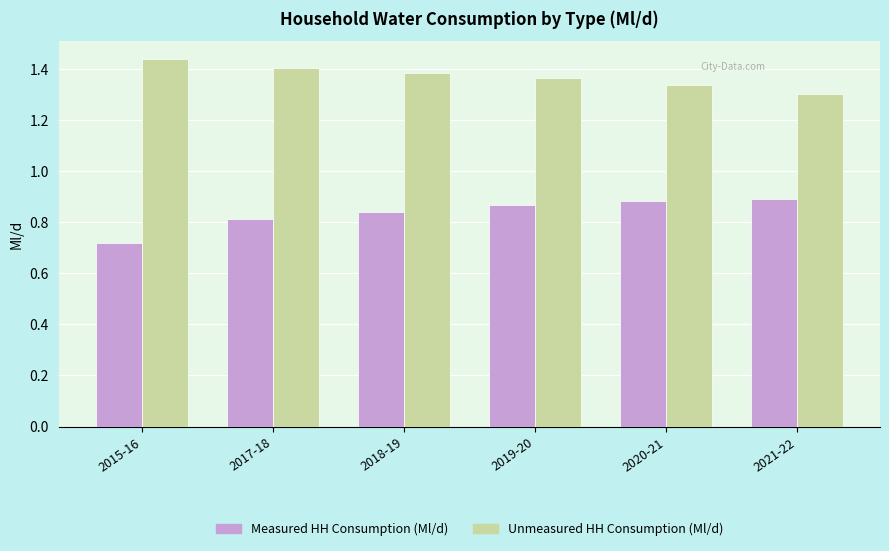

What is the label of the 6th bar from the left?

2021-22